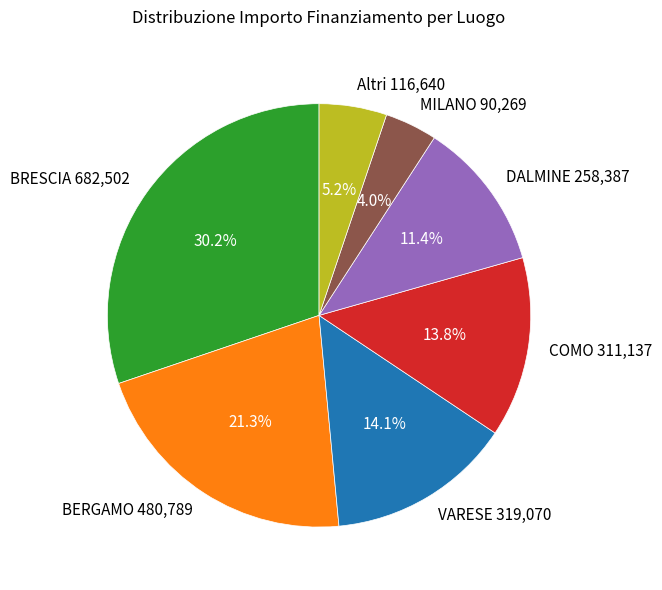

Is COMO 311,137 the majority of the pie?

No